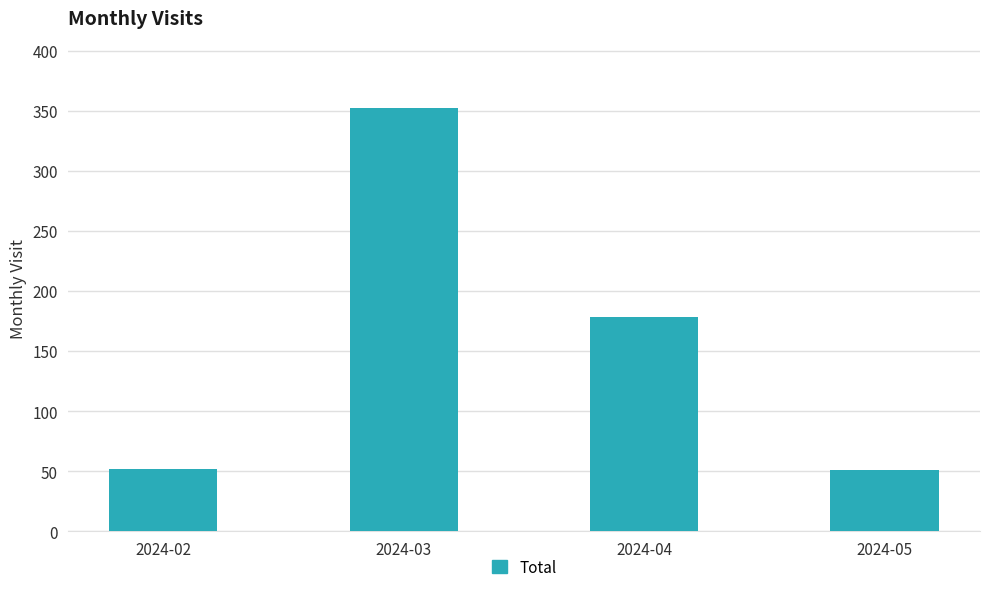

Which has a higher value, 2024-02 or 2024-03?

2024-03